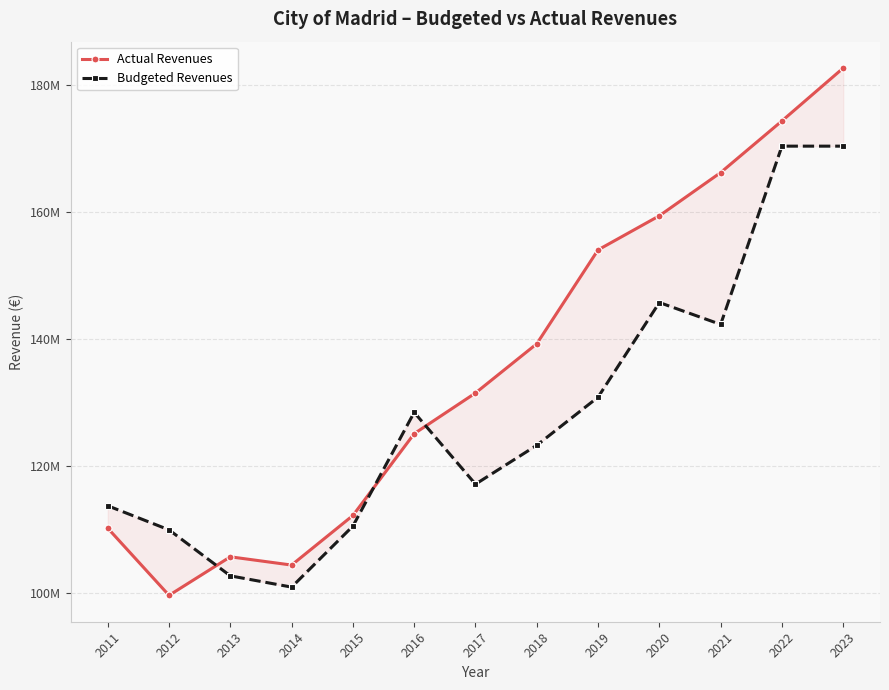

True or false: Actual Revenues and Budgeted Revenues cross at least once.

True